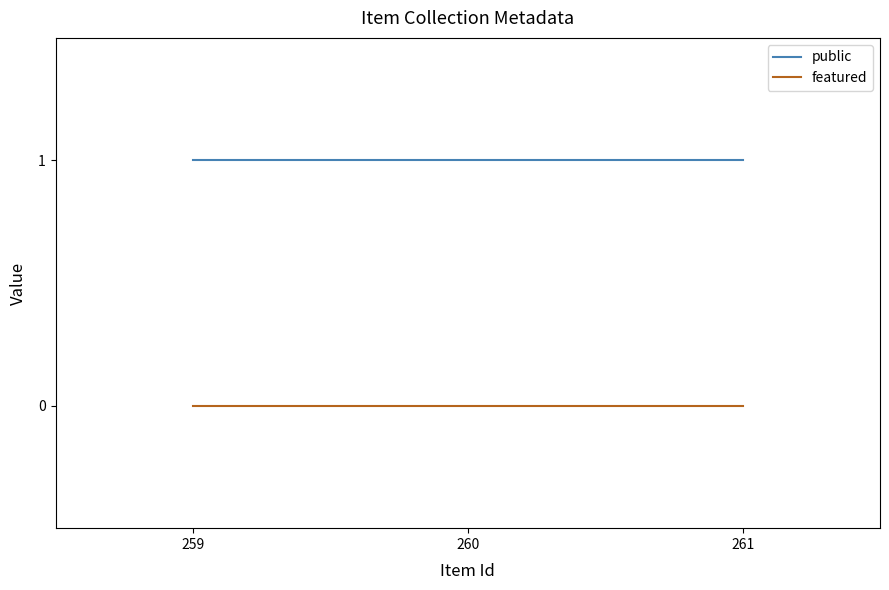

List the series in order of their peak value, lowest first.

featured, public